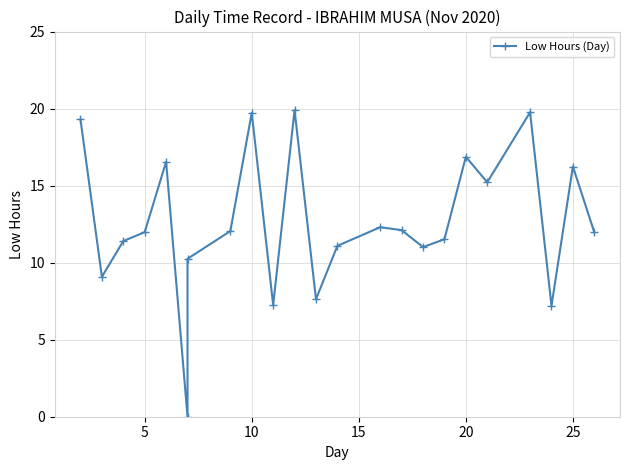

How many points are lower than both their immediate neighbors (excluding endpoints)?

7